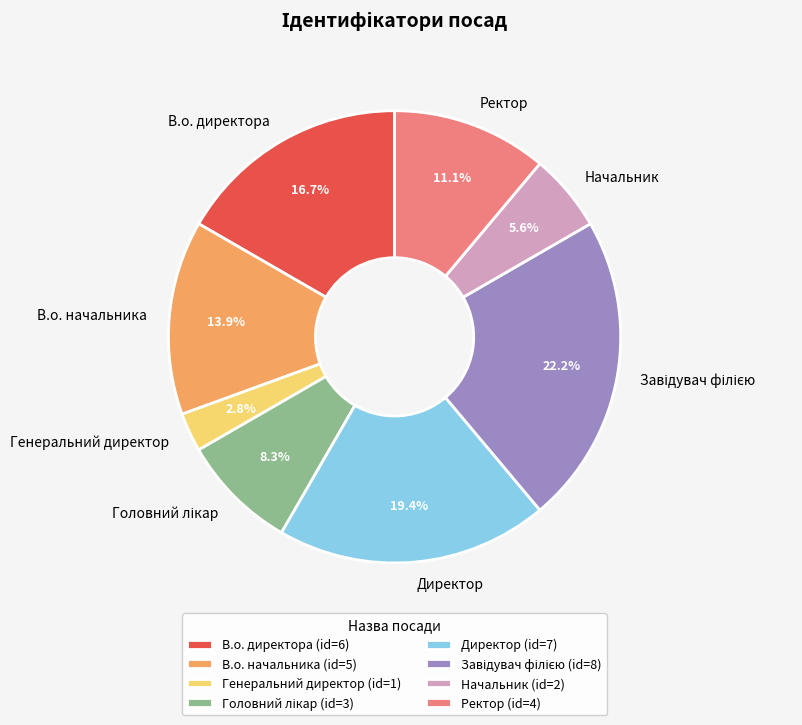

The Директор slice represents 19% of the pie. True or false?

True